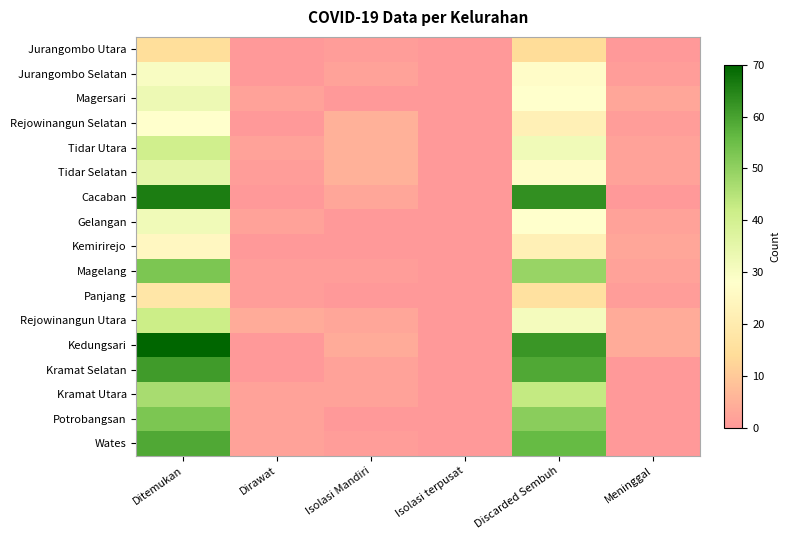

Which series has the largest range (max minus min)?

Kedungsari